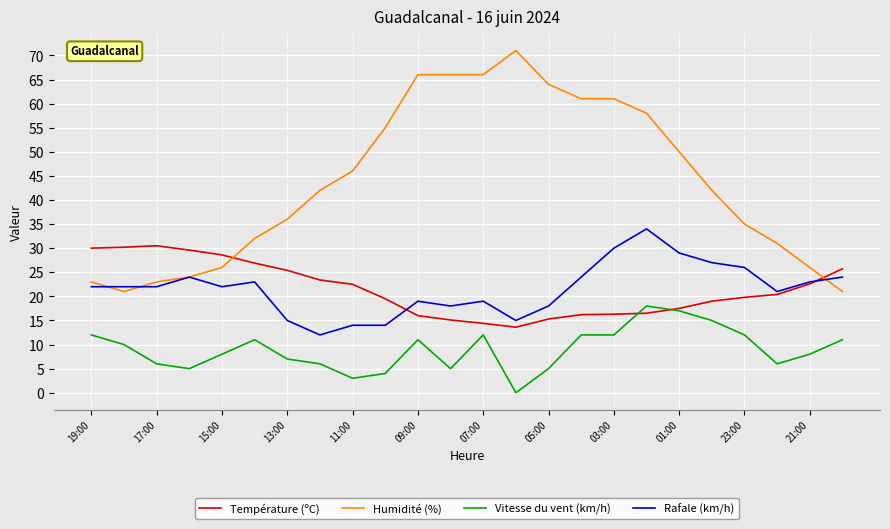

Which series has the largest range (max minus min)?

Humidité (%)